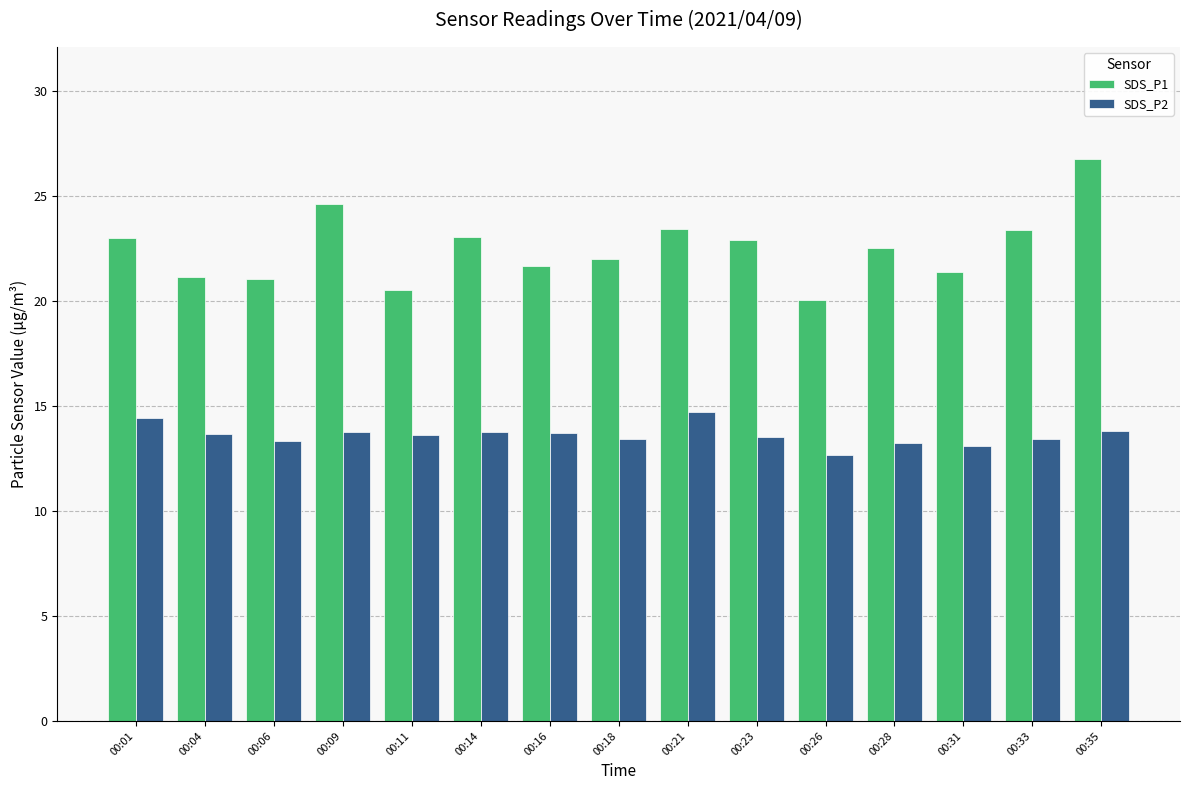

Rank the series at 00:16 from lowest to highest value.

SDS_P2, SDS_P1